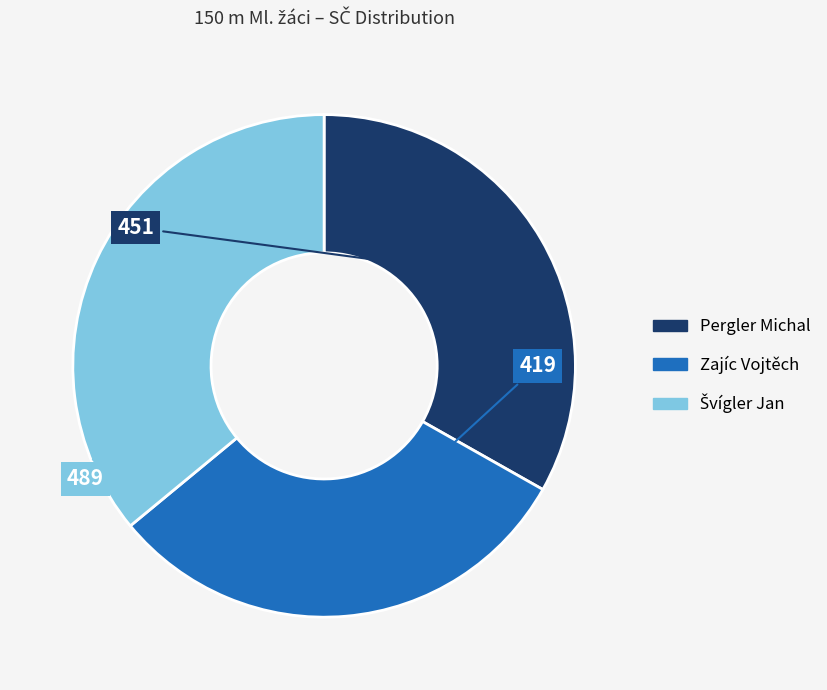

Which has a higher value, Zajíc Vojtěch or Pergler Michal?

Pergler Michal